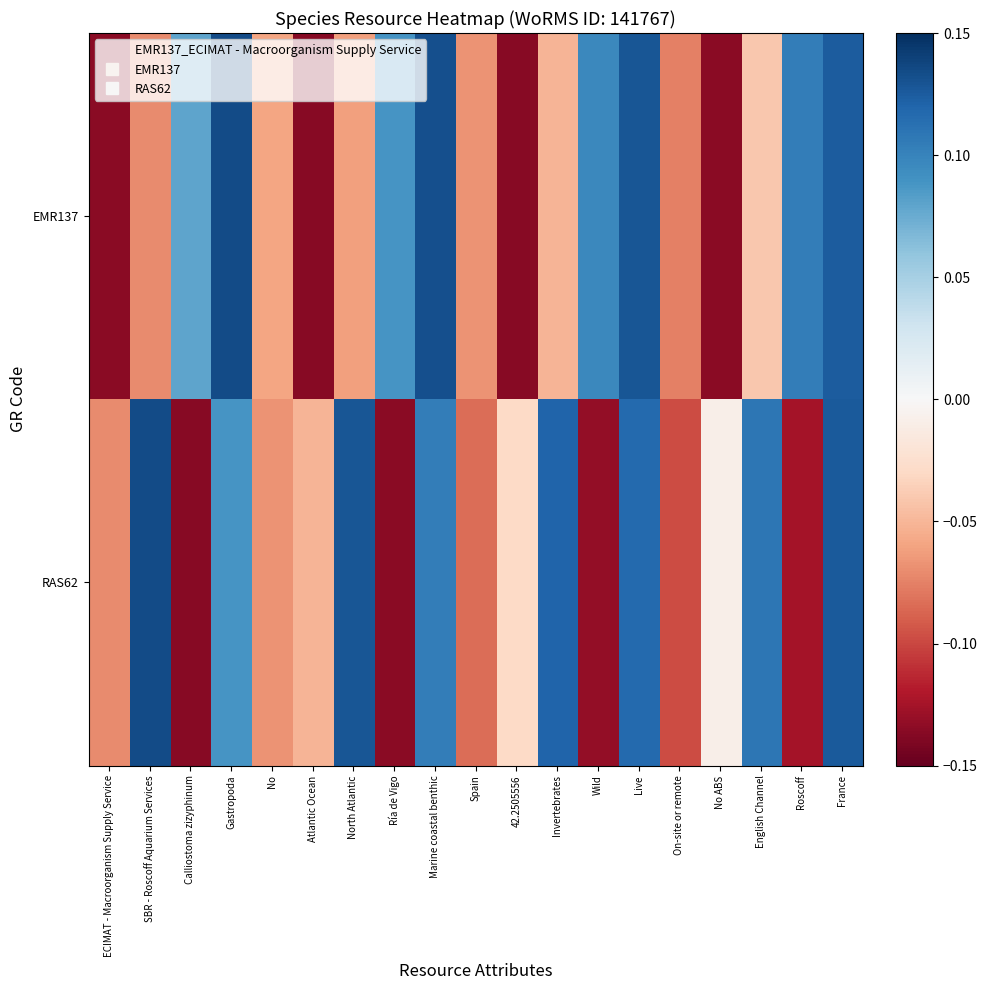

How many series are shown in this chart?

2